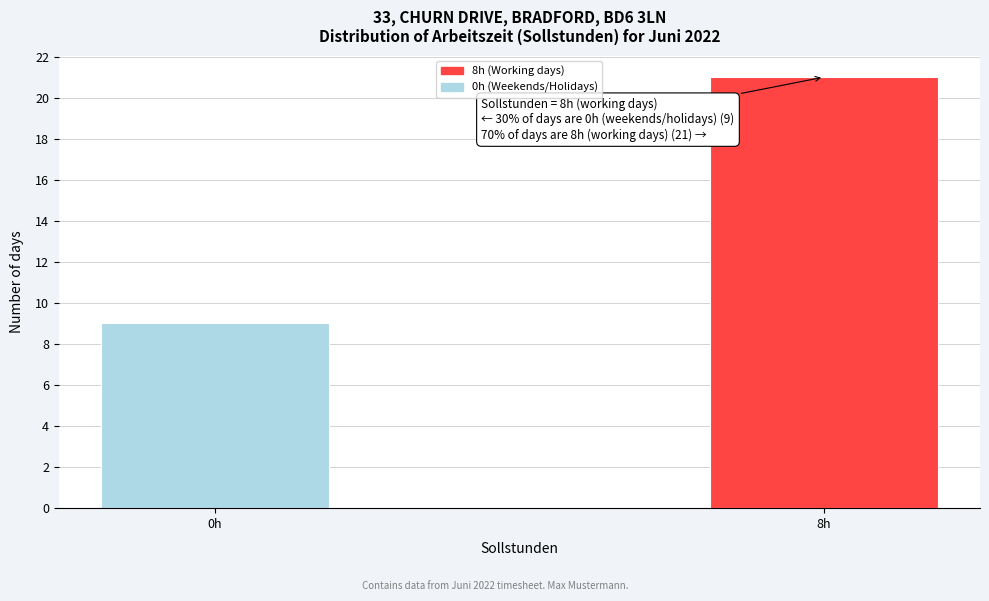

Reading left to right, list all the values displayed in this chart.

0h=9	8h=21